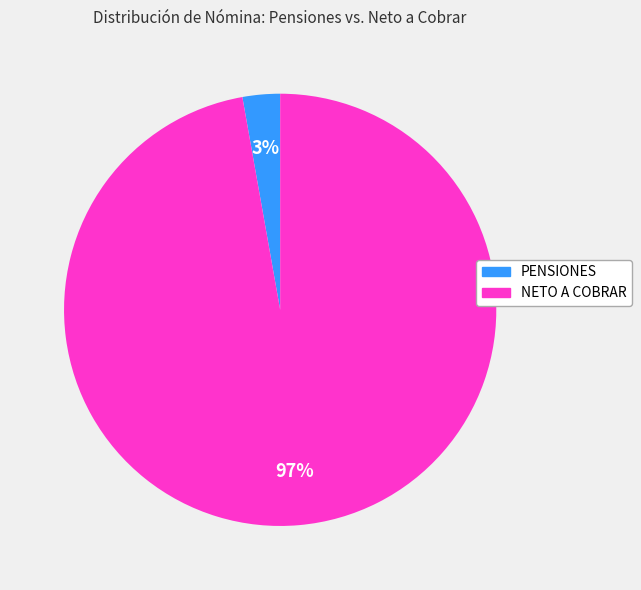

What percentage is the NETO A COBRAR slice, to the nearest percent?

97%